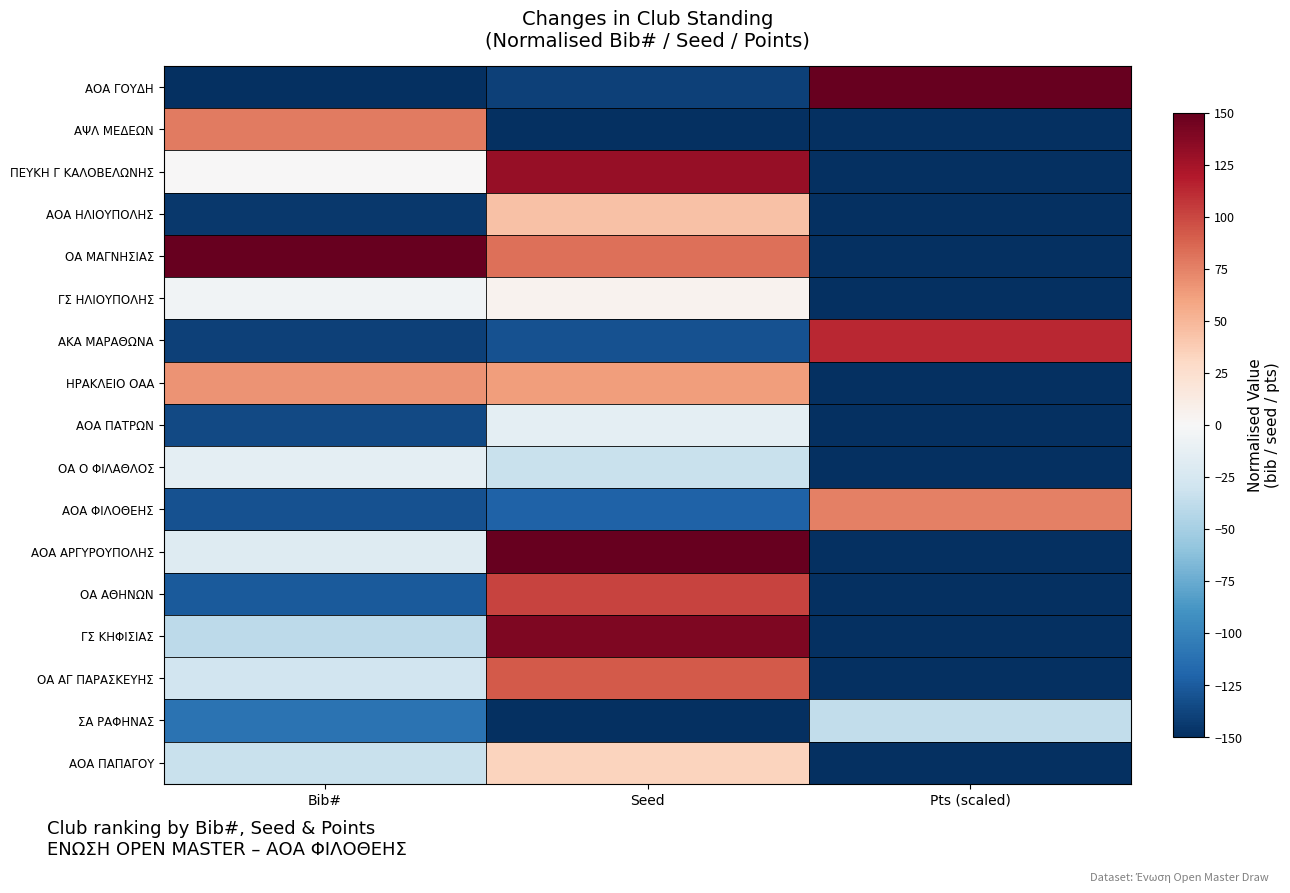

What is the total value across all series at Pts (scaled)?

-1650.0